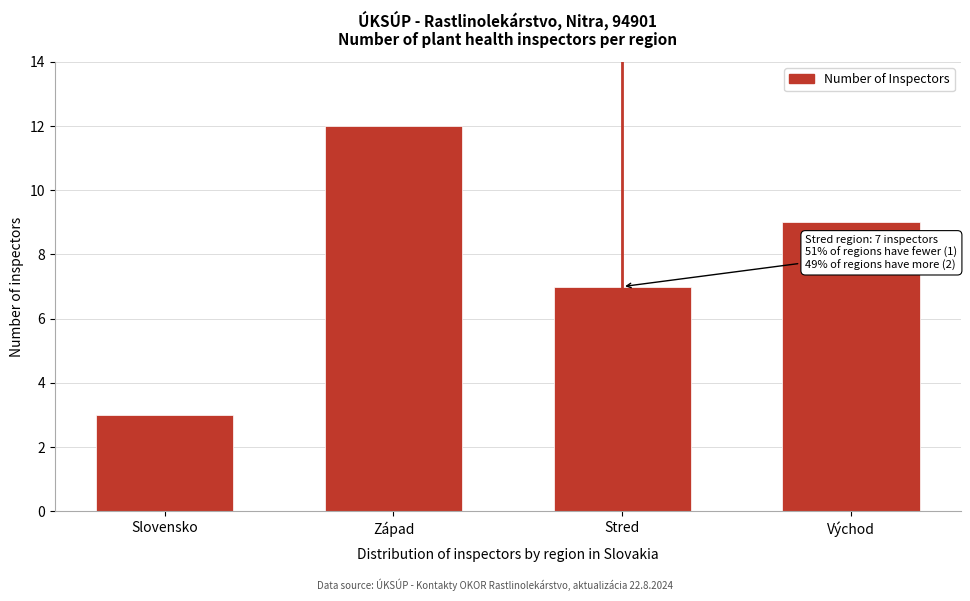

Reading right to left, list all the values displayed in this chart.

Východ=9	Stred=7	Západ=12	Slovensko=3